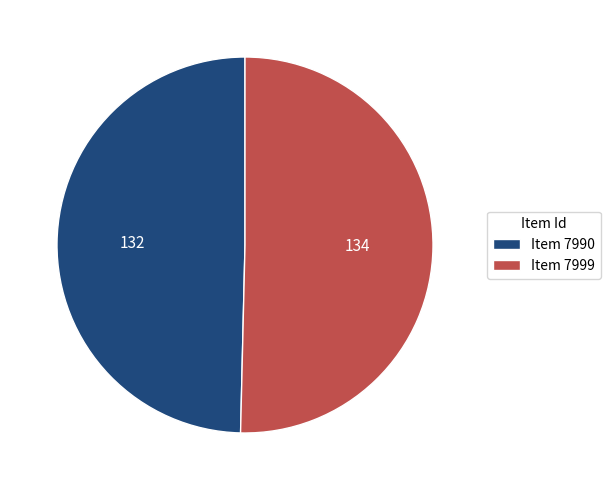

Which category has the biggest portion of the pie?

Item 7999